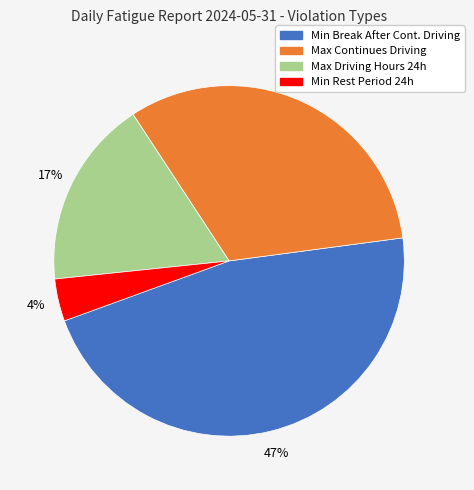

To the nearest percent, what is the average slice percentage?

25%